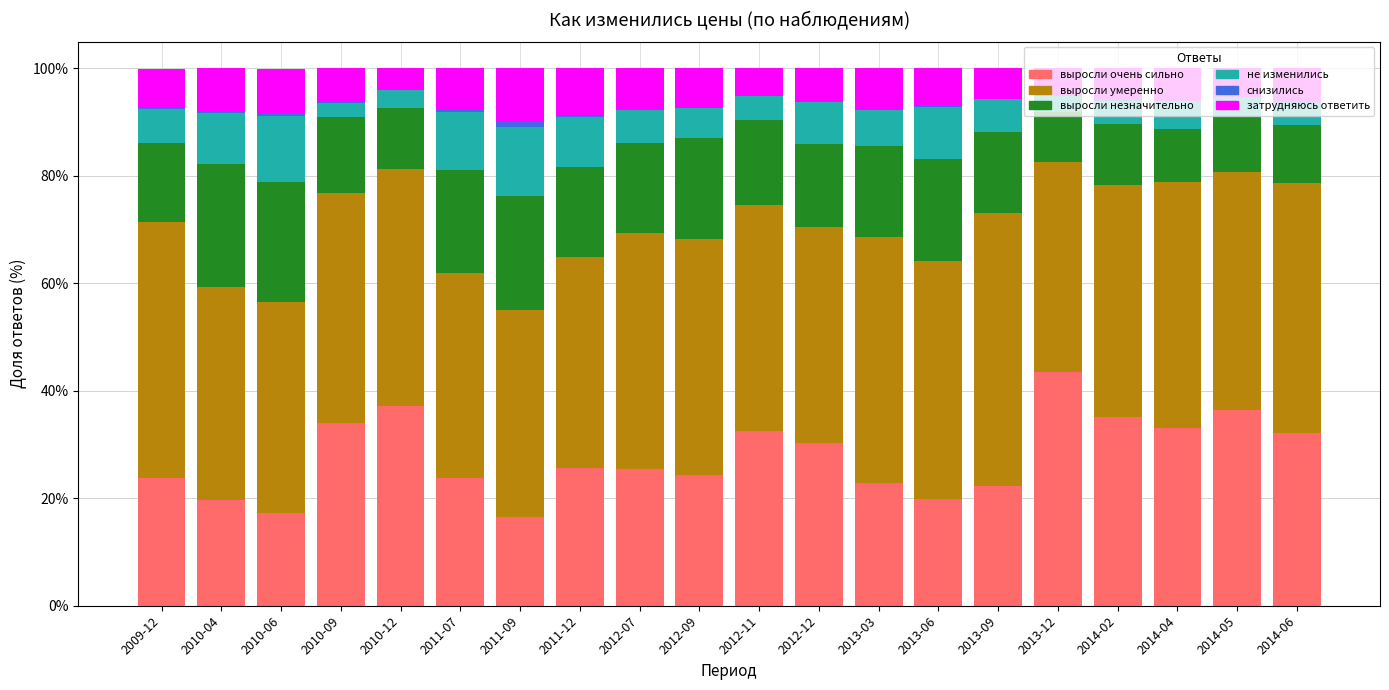

At which label does выросли очень сильно reach its peak?

2013-12